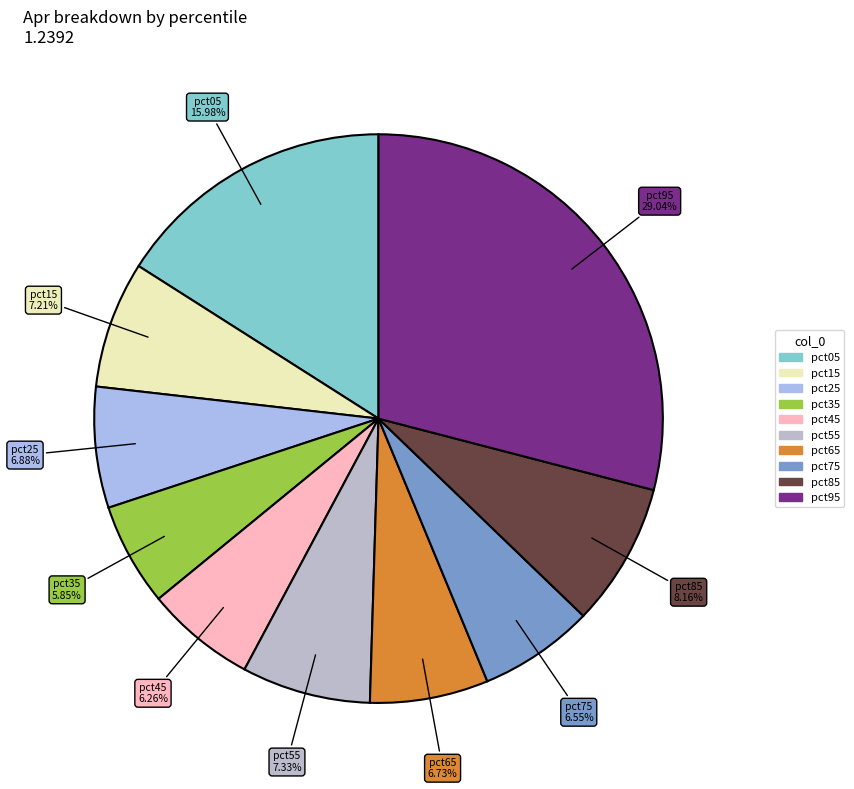

Is the sum of pct45 and pct75 greater than half?

No